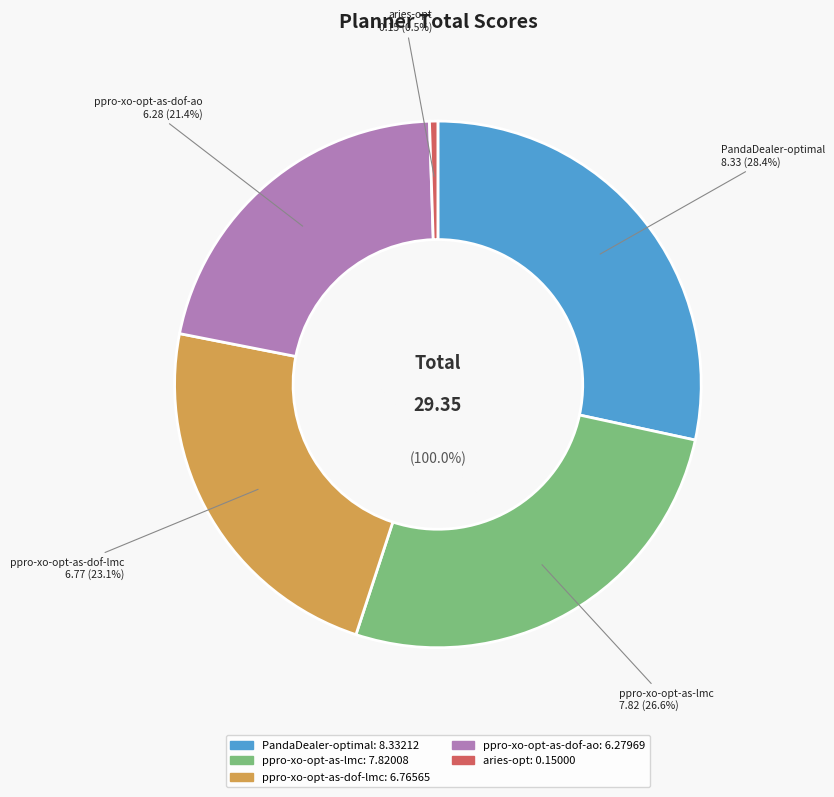

Is it true that ppro-xo-opt-as-lmc is 14% of the pie?

False